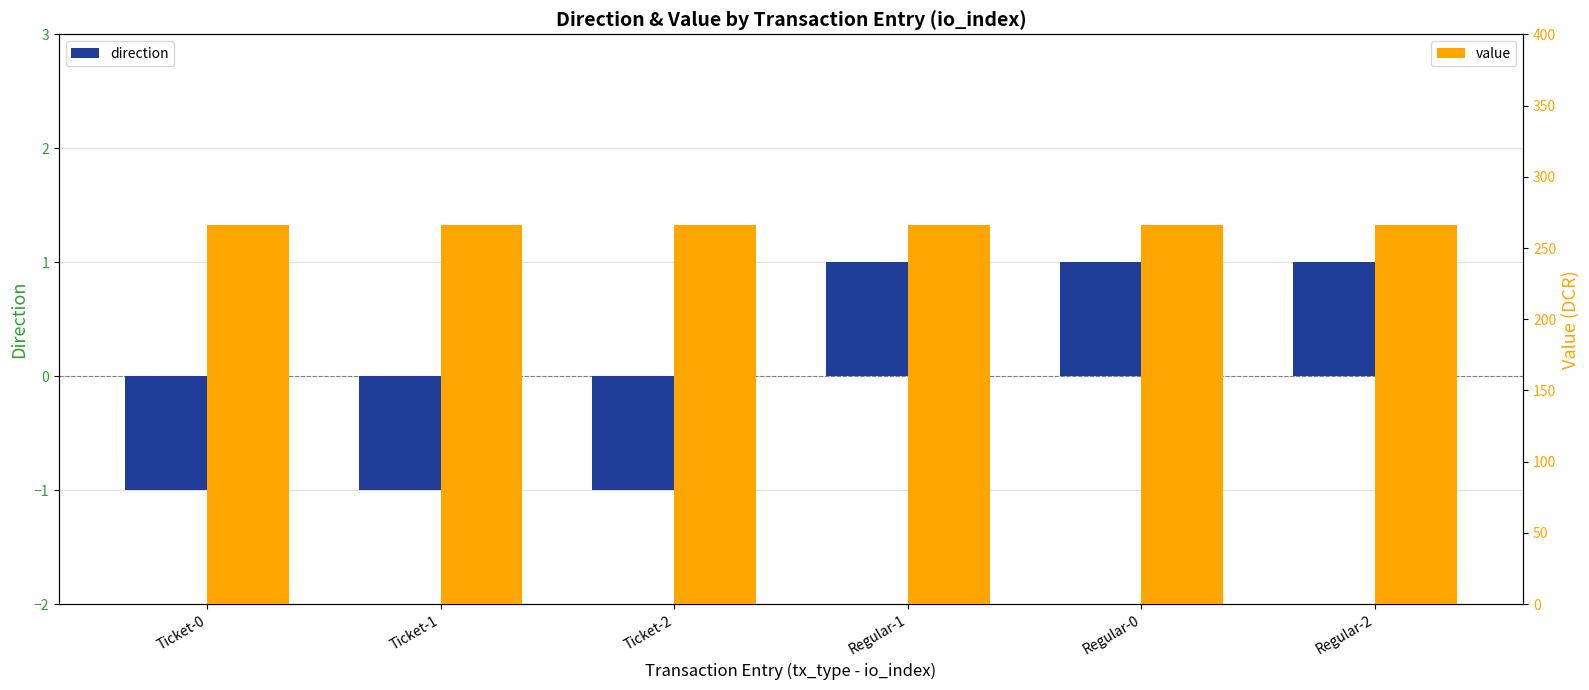

Does the chart contain stacked bars?

No